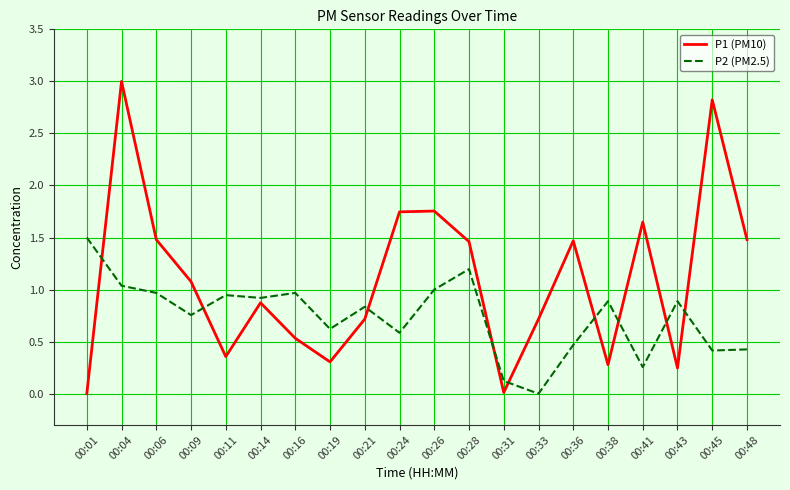

Which series has the largest total across all categories?

P1 (PM10)